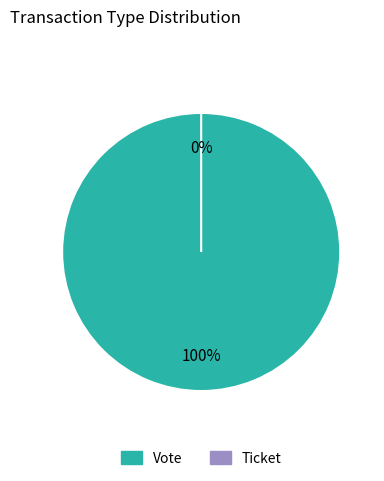

Count the number of slices in the pie.

2